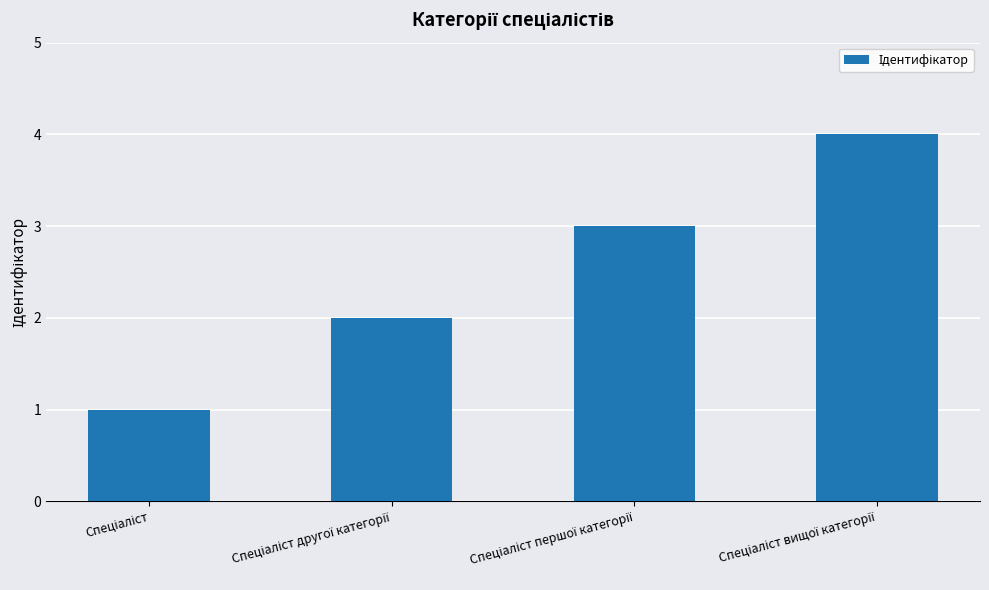

How many values are below 3?

2